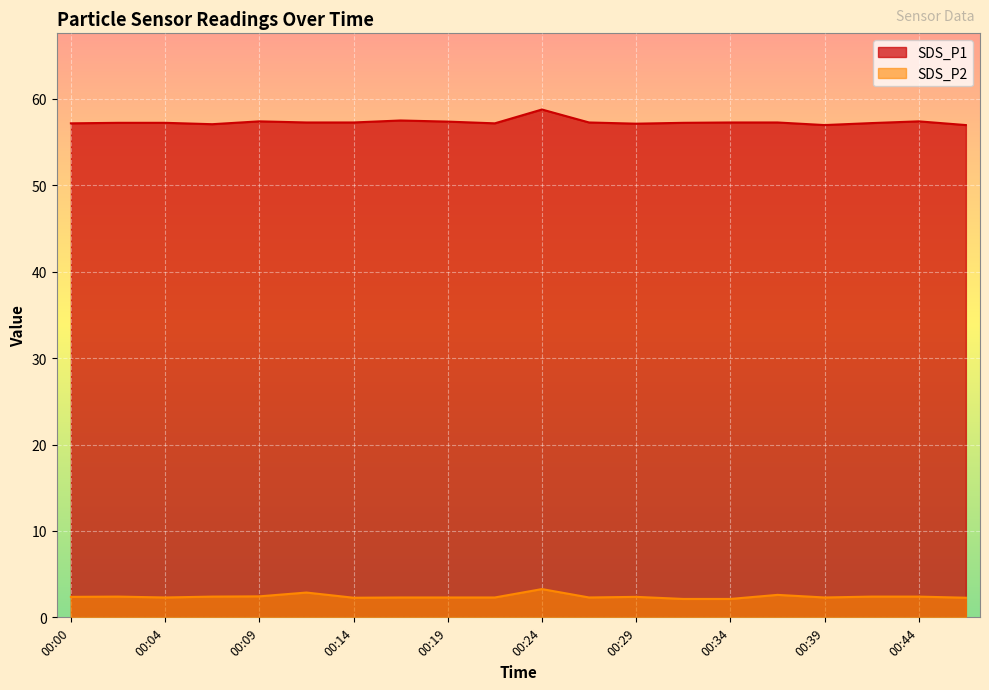

At which category is the sum across all series the highest?

00:24